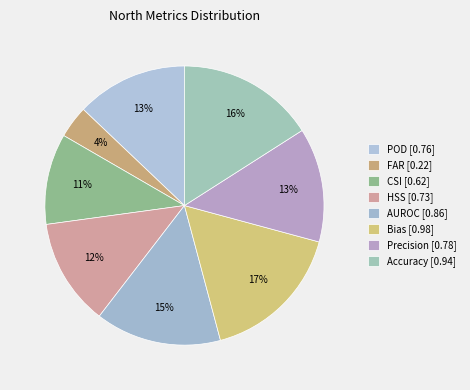

Does Precision represent more than half of the total?

No